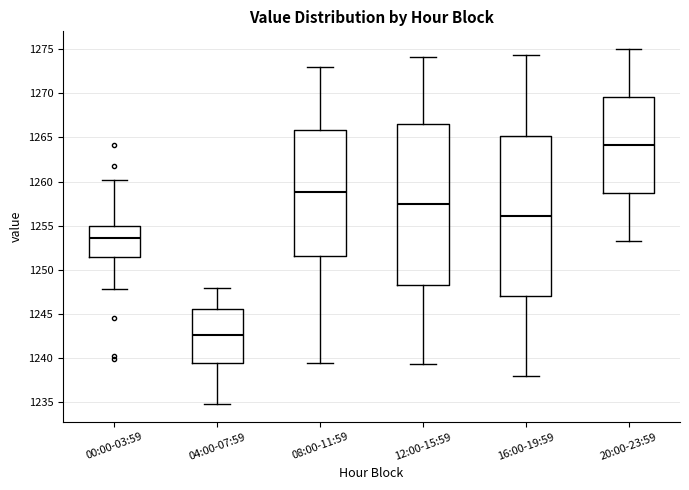

Reading left to right, read every box against the y-axis: the position of its median line, the range the box covers, and the ends of its whiskers. The values are not printed on the chart, so give them approximately, as read against the axis.

00:00-03:59: median 1253.5, box 1251.5 to 1255.0, whiskers 1248.0 to 1260.0
04:00-07:59: median 1242.5, box 1239.5 to 1245.5, whiskers 1235.0 to 1248.0
08:00-11:59: median 1259.0, box 1251.5 to 1266.0, whiskers 1239.5 to 1273.0
12:00-15:59: median 1257.5, box 1248.5 to 1266.5, whiskers 1239.5 to 1274.0
16:00-19:59: median 1256.0, box 1247.0 to 1265.0, whiskers 1238.0 to 1274.5
20:00-23:59: median 1264.0, box 1258.5 to 1269.5, whiskers 1253.5 to 1275.0